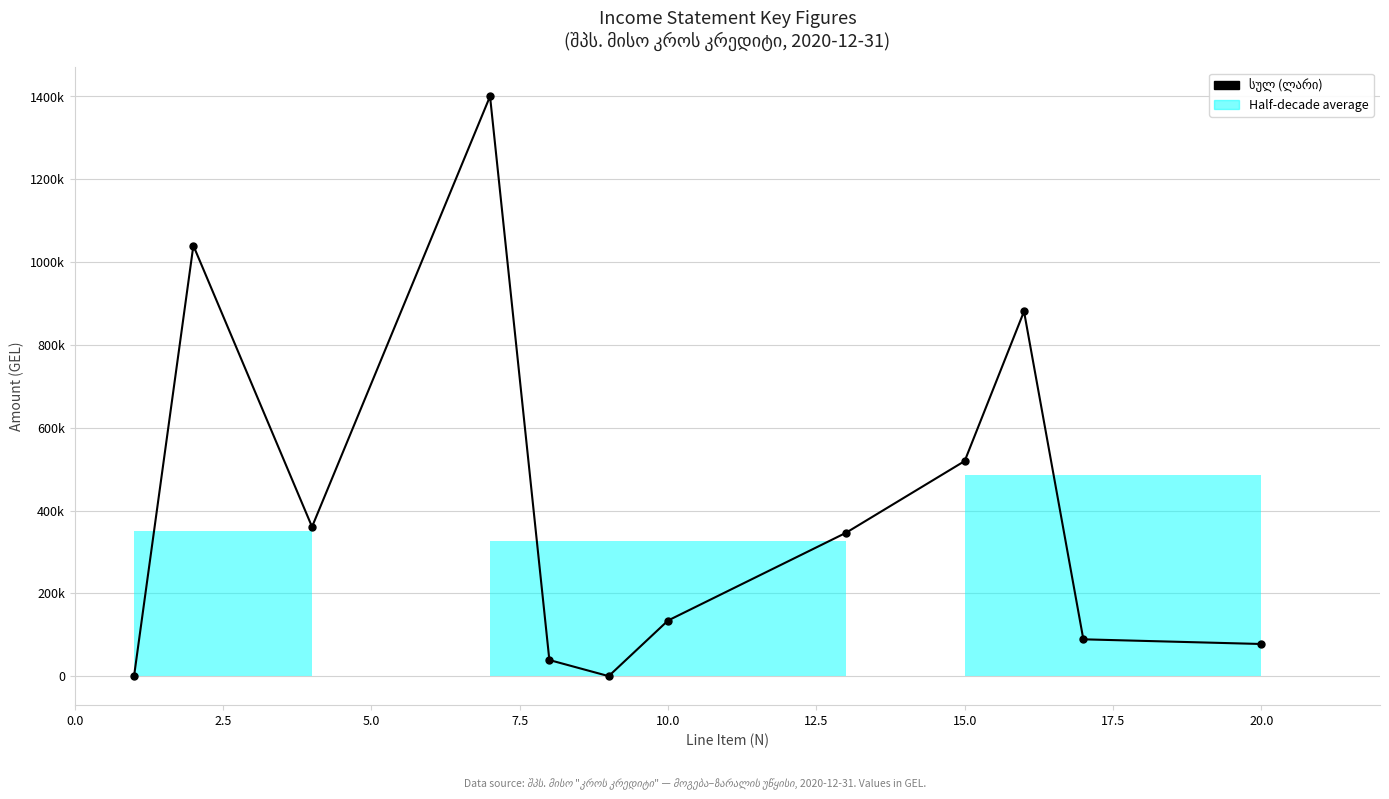

List the labels in order of value, smallest first.

1, 9, 8, 20, 17, 10, 13, 4, 15, 16, 2, 7